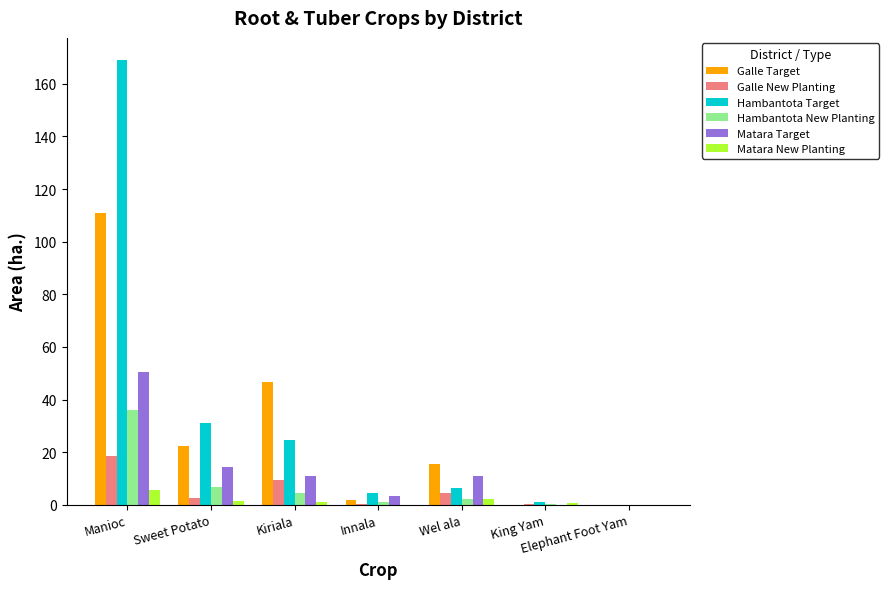

The Matara Target series shows 10.9 at Wel ala. True or false?

True